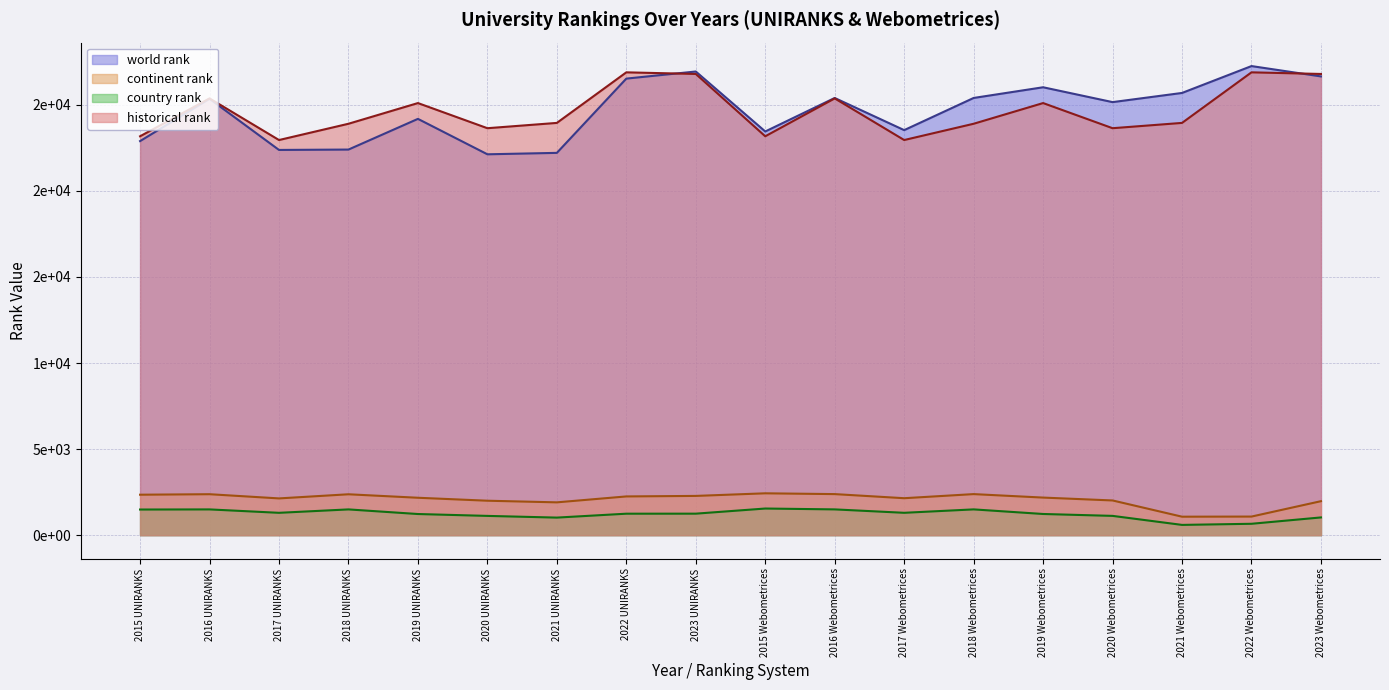

Does the chart display data point markers on the line(s)?

No